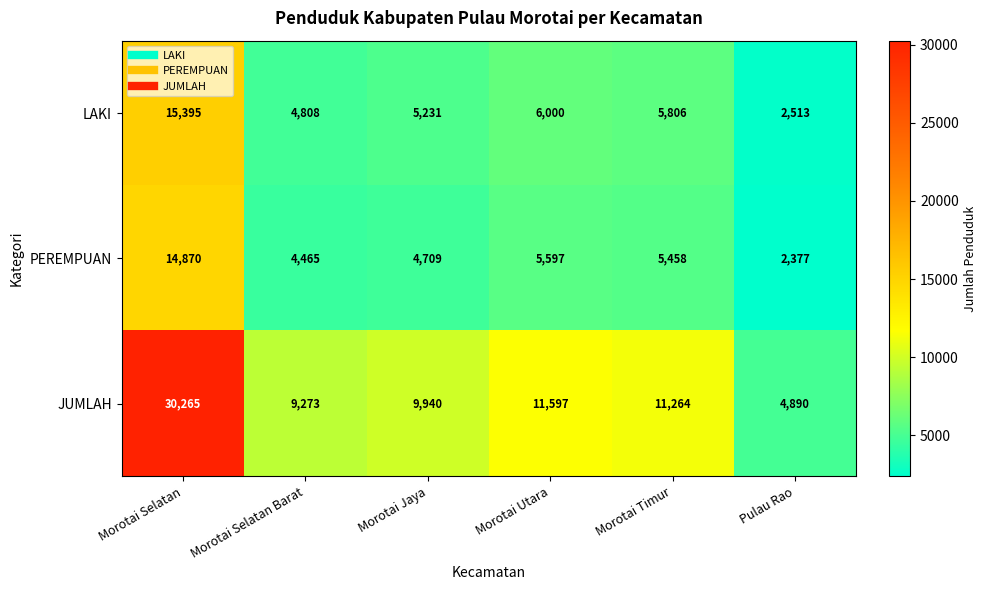

Rank the series by their maximum value, from lowest to highest.

PEREMPUAN, LAKI, JUMLAH